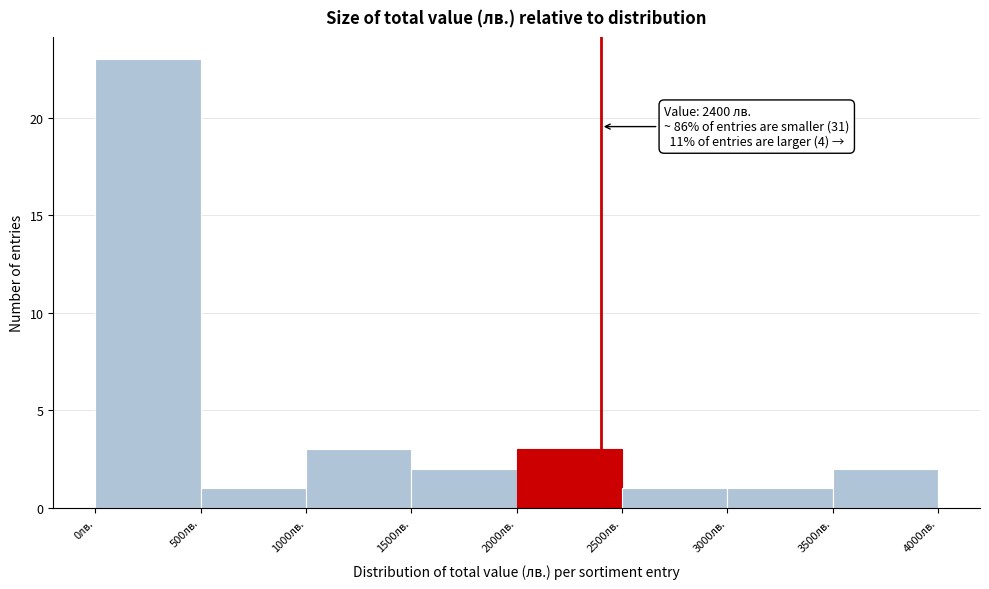

Which range on the x-axis has the tallest bar?

0 to 500